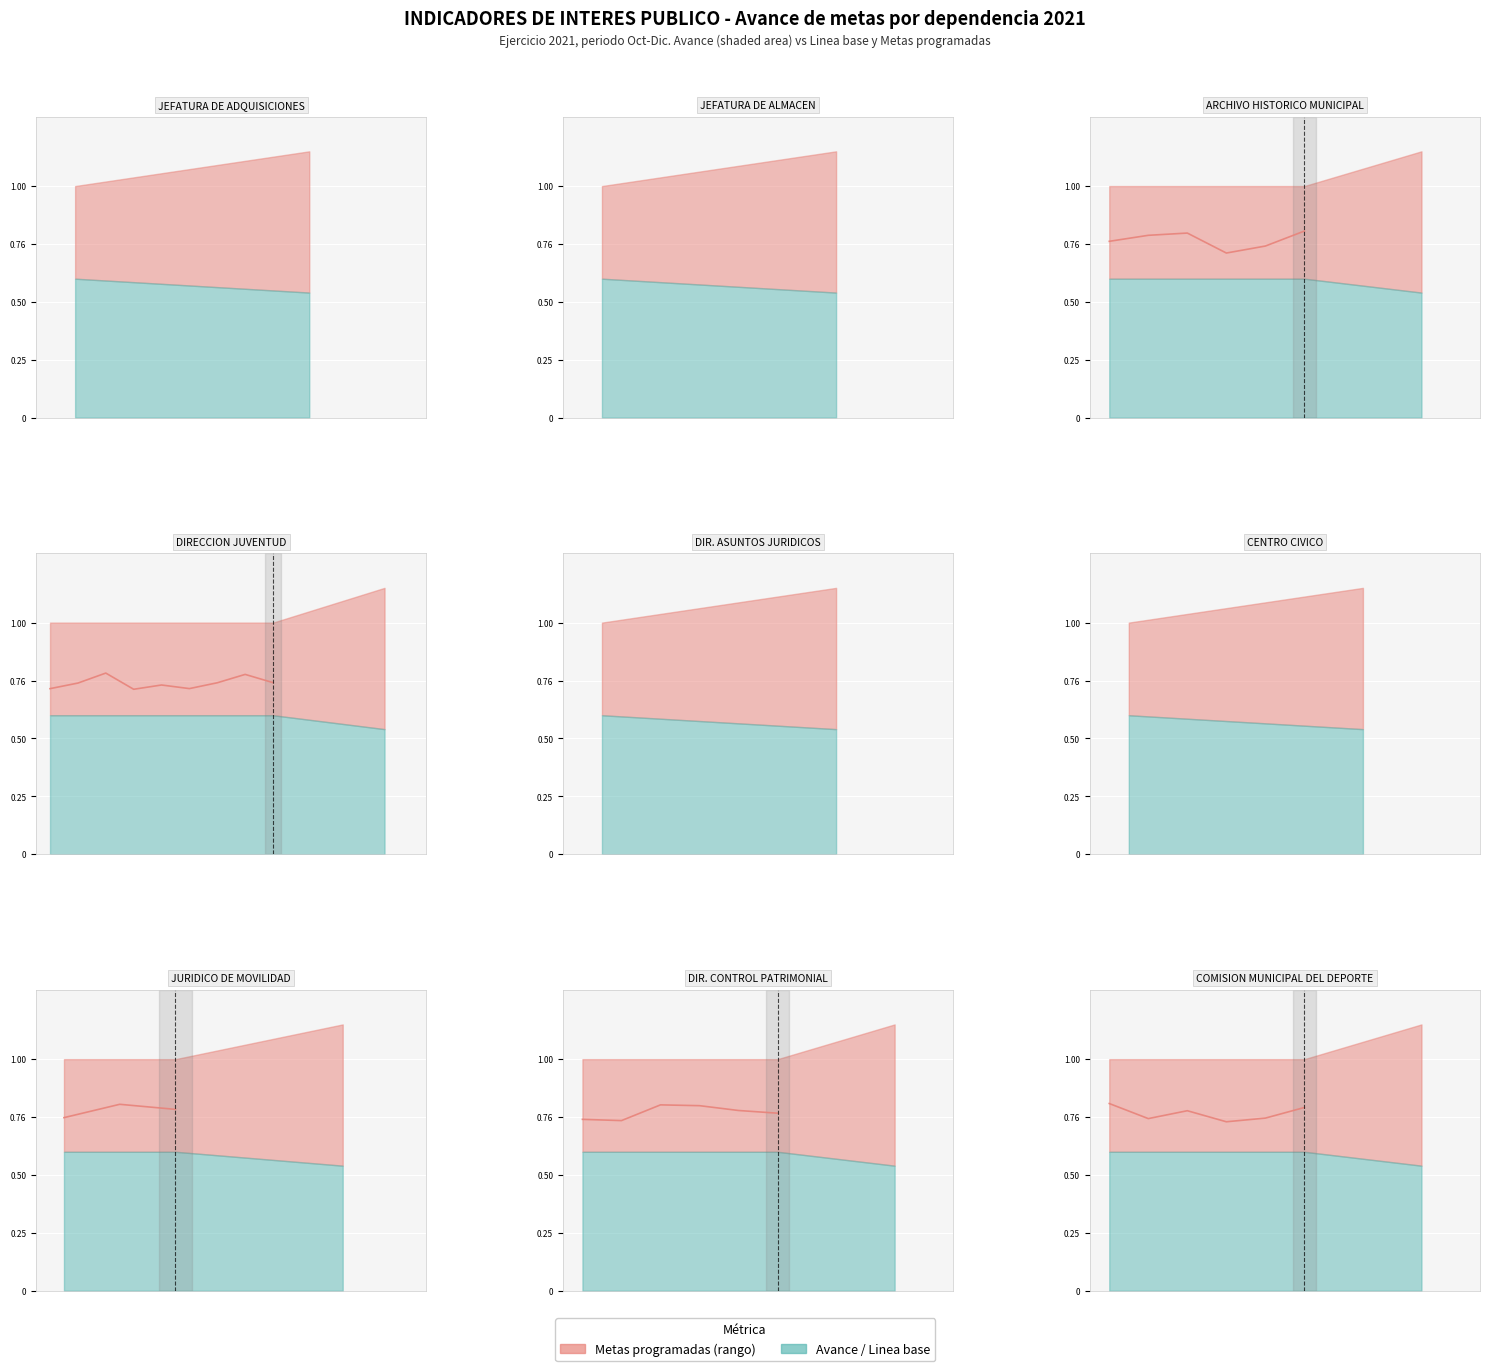

What is the value of the 3rd point from the left?

0.8